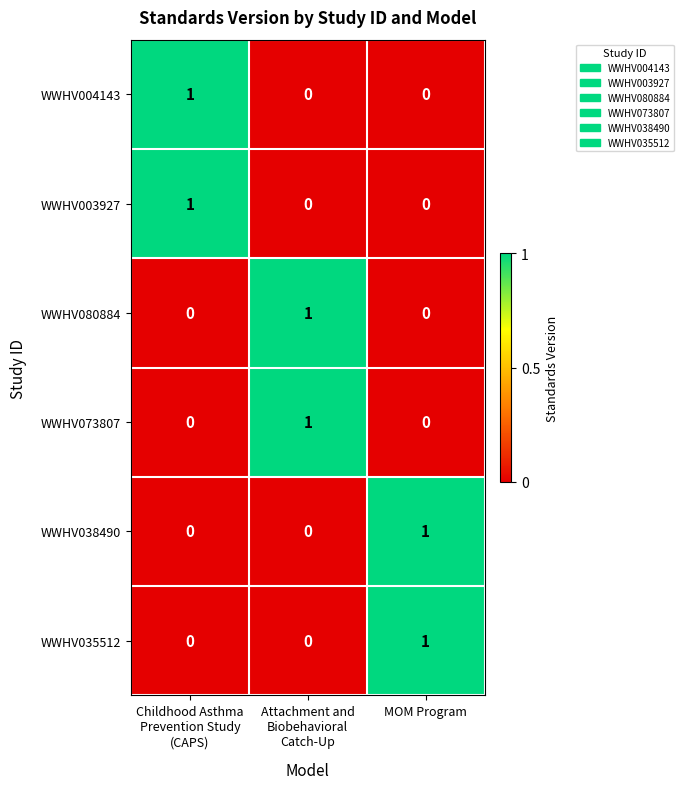

At how many categories does at least one series exceed 0?

3